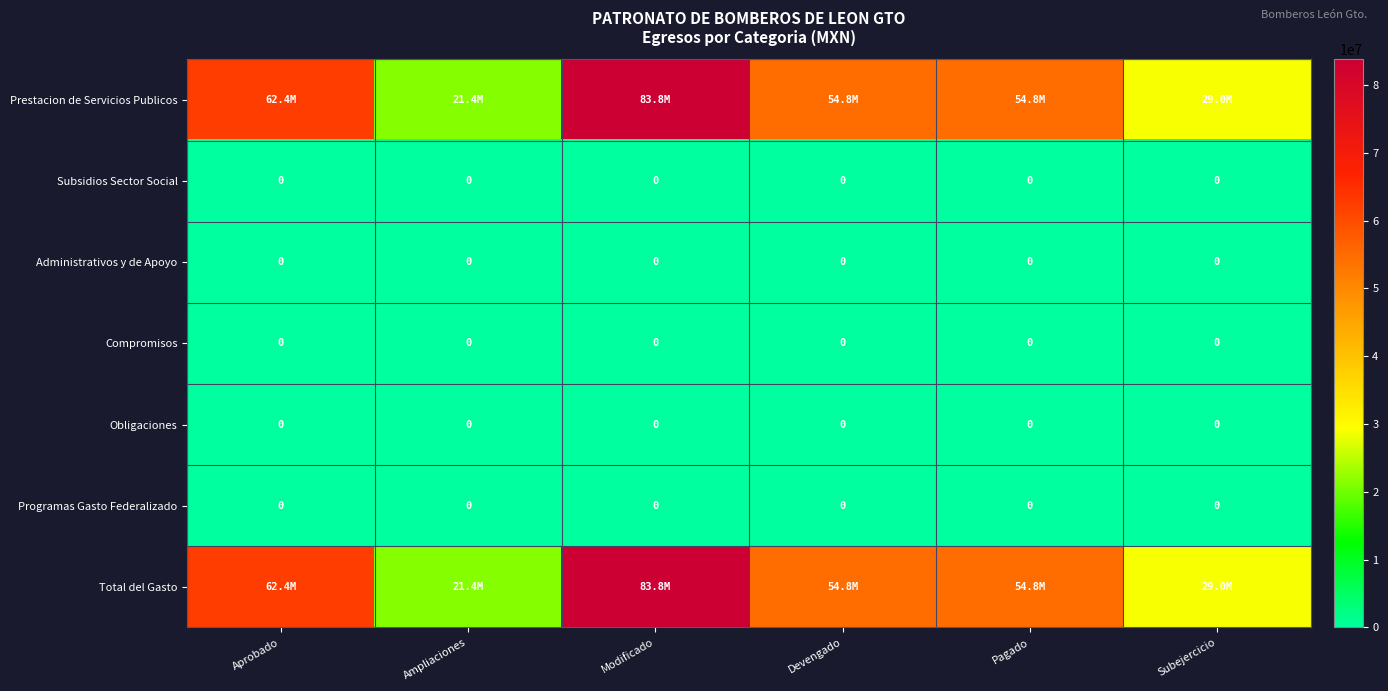

What is the total value across all series at Aprobado?

124803398.0